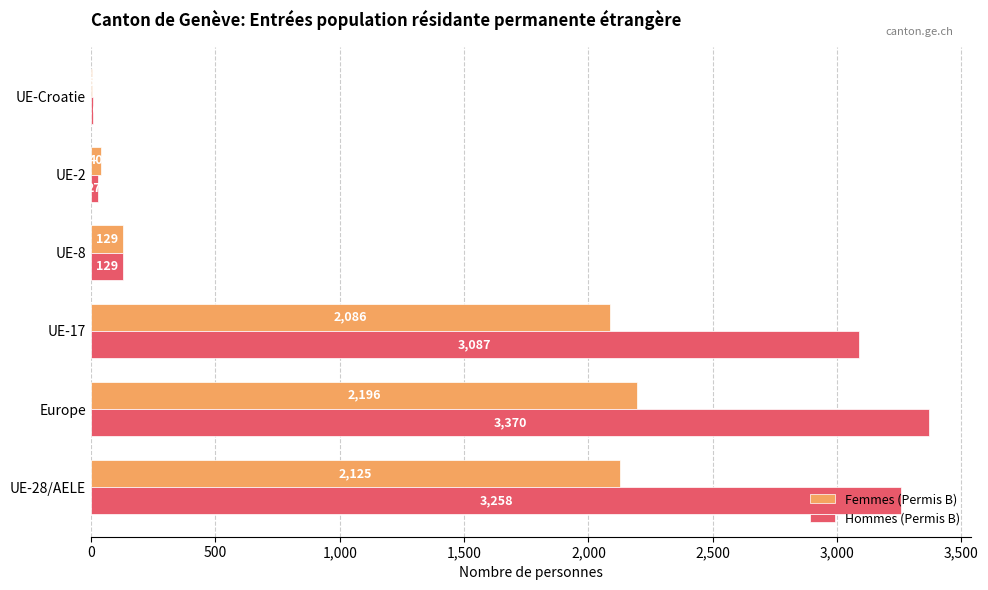

True or false: Femmes (Permis B) has a value of 589 at UE-28/AELE.

False